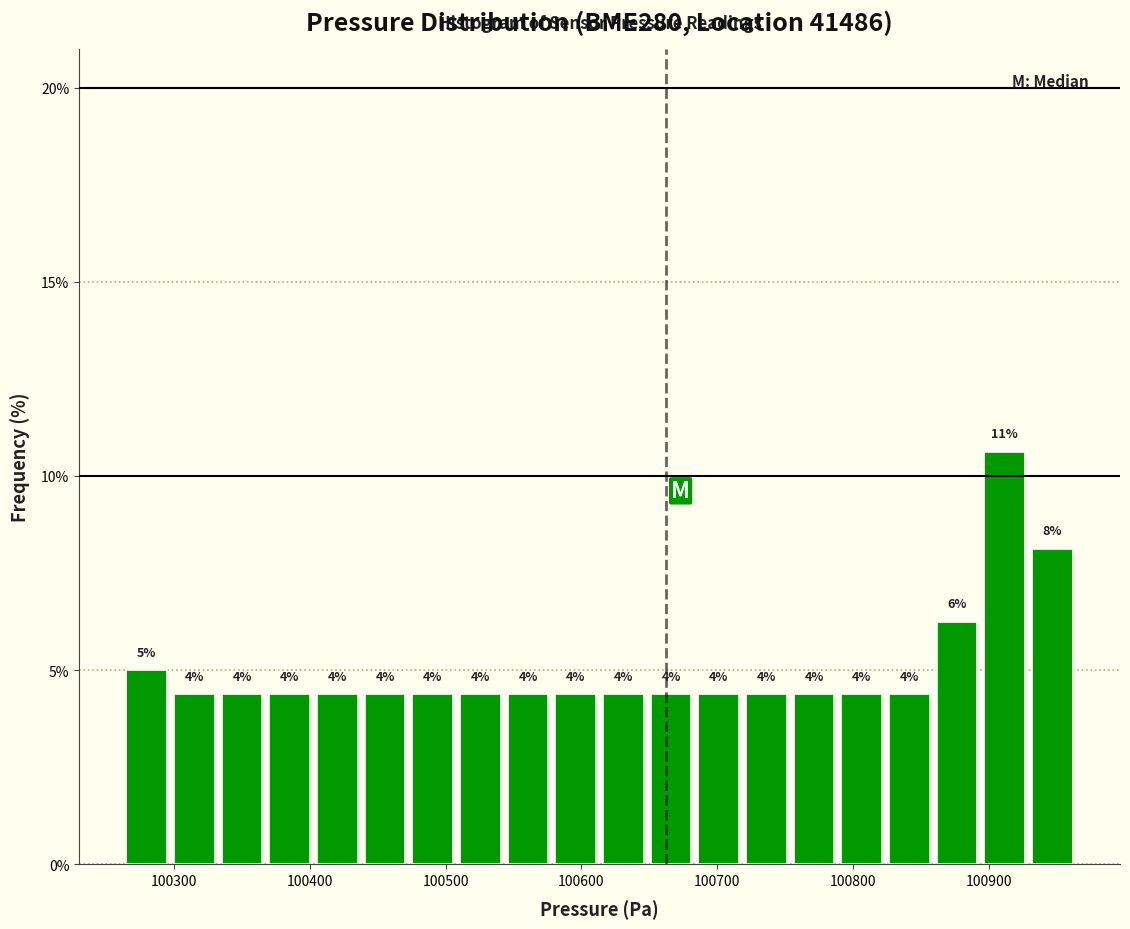

Around what value on the x-axis is the tallest bar? Give the approximate position of its centre, as read against the axis.

100910